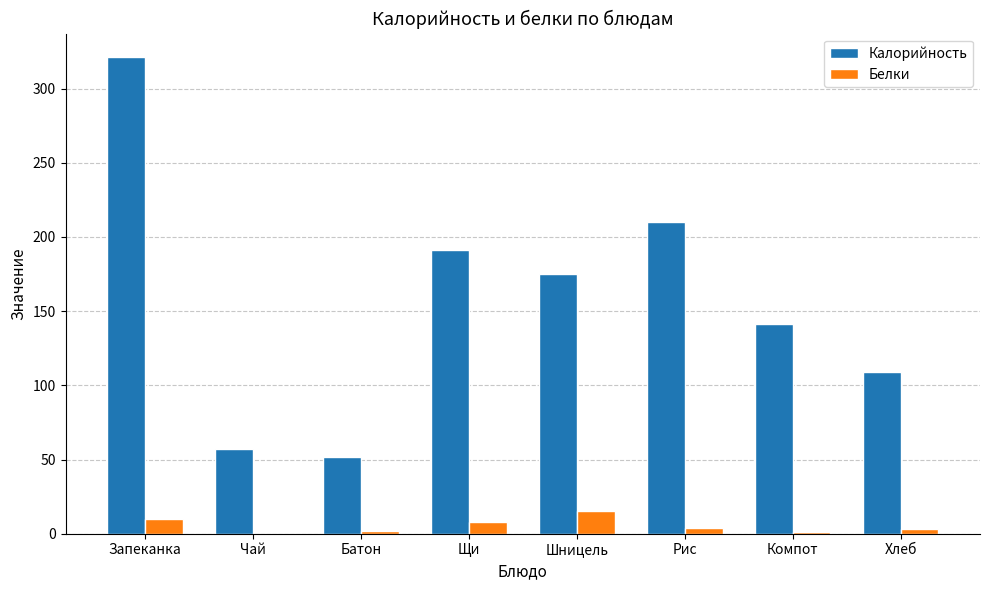

How many distinct data groups are displayed?

2